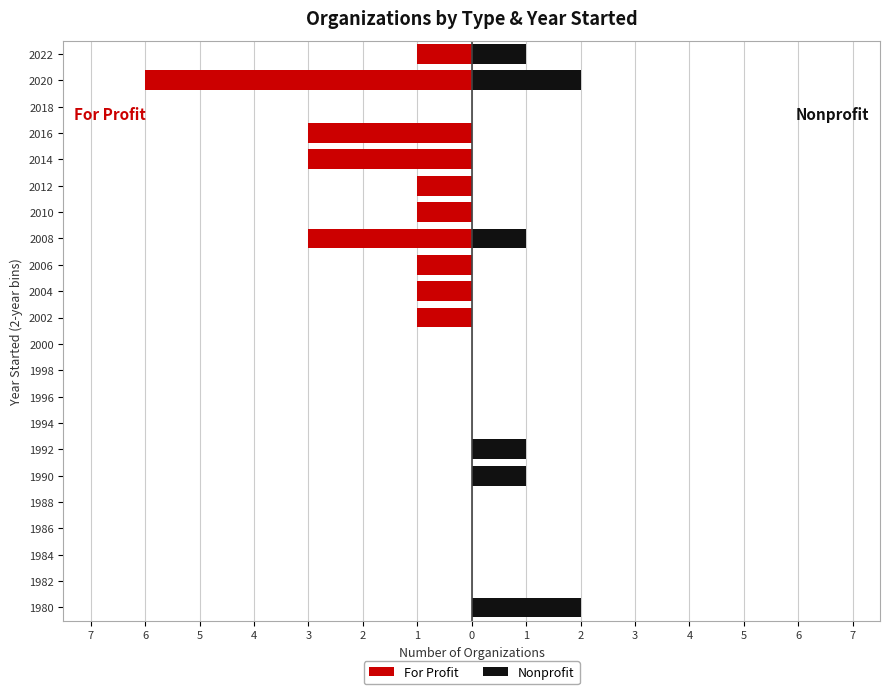

Reading left to right, what are all the values shown in this chart?

For Profit: 0	0	0	0	0	0	0	0	0	0	0	-1	-1	-1	-3	-1	-1	-3	-3	0	-6	-1
Nonprofit: 2	0	0	0	0	1	1	0	0	0	0	0	0	0	1	0	0	0	0	0	2	1